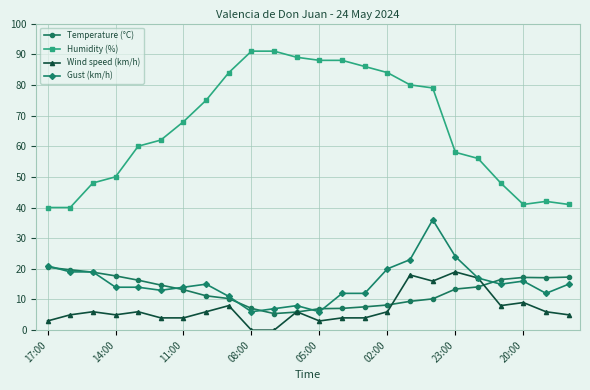

What is the value of the Gust (km/h) point at the 8th from the left?

15.0